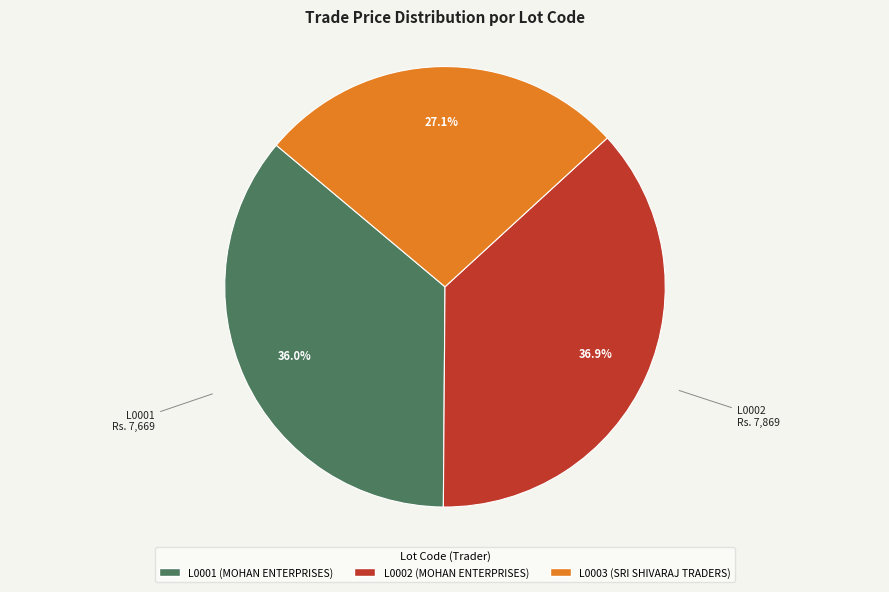

Is there a majority slice in this chart?

No